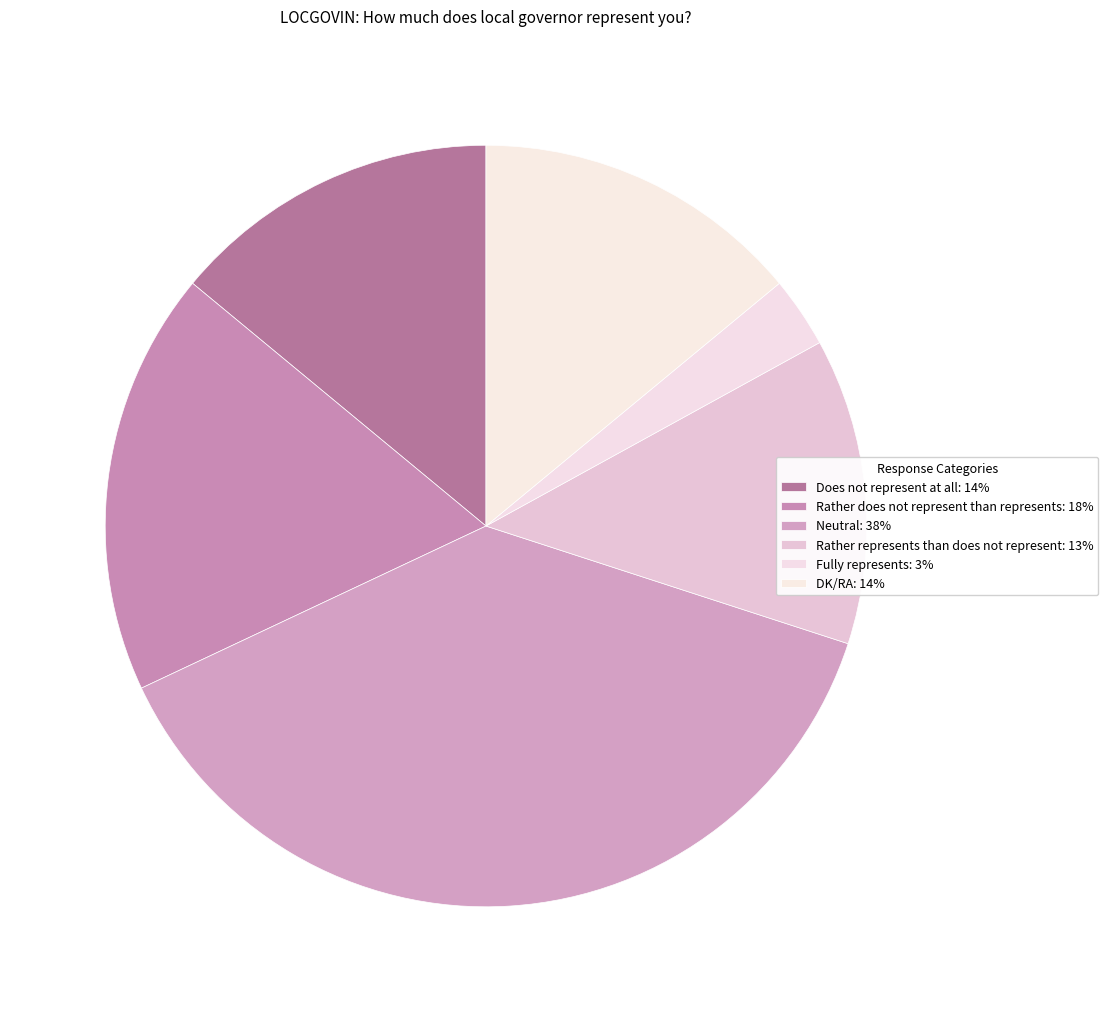

To the nearest percent, what is the difference between the largest and smallest slice percentages?

35%